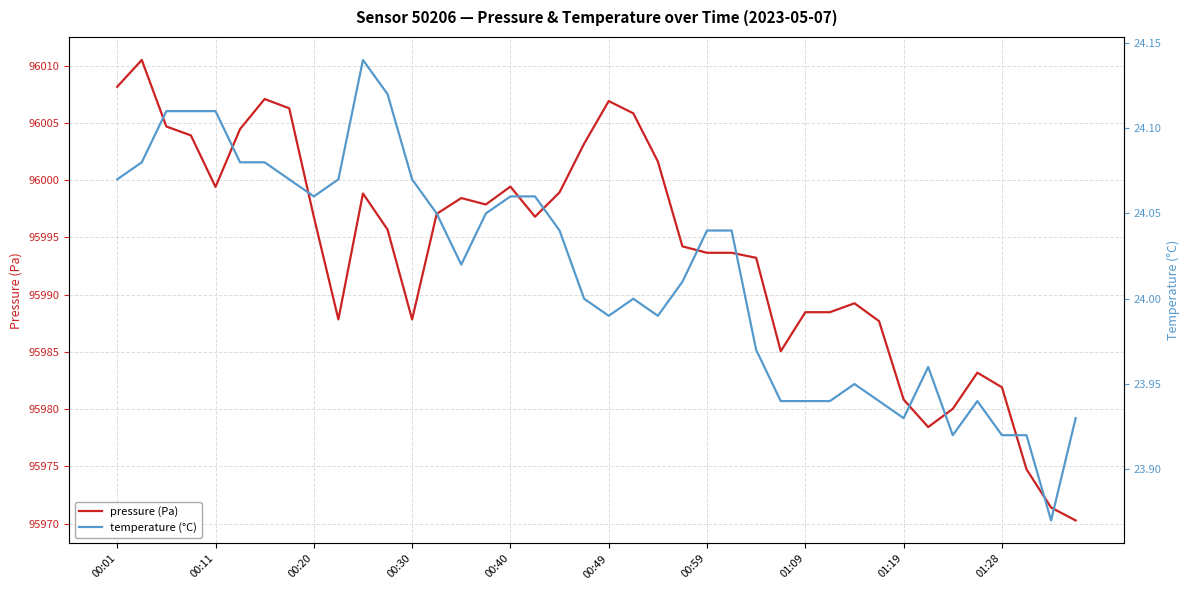

True or false: pressure (Pa) has a value of 95996.8 at 00:20.

True